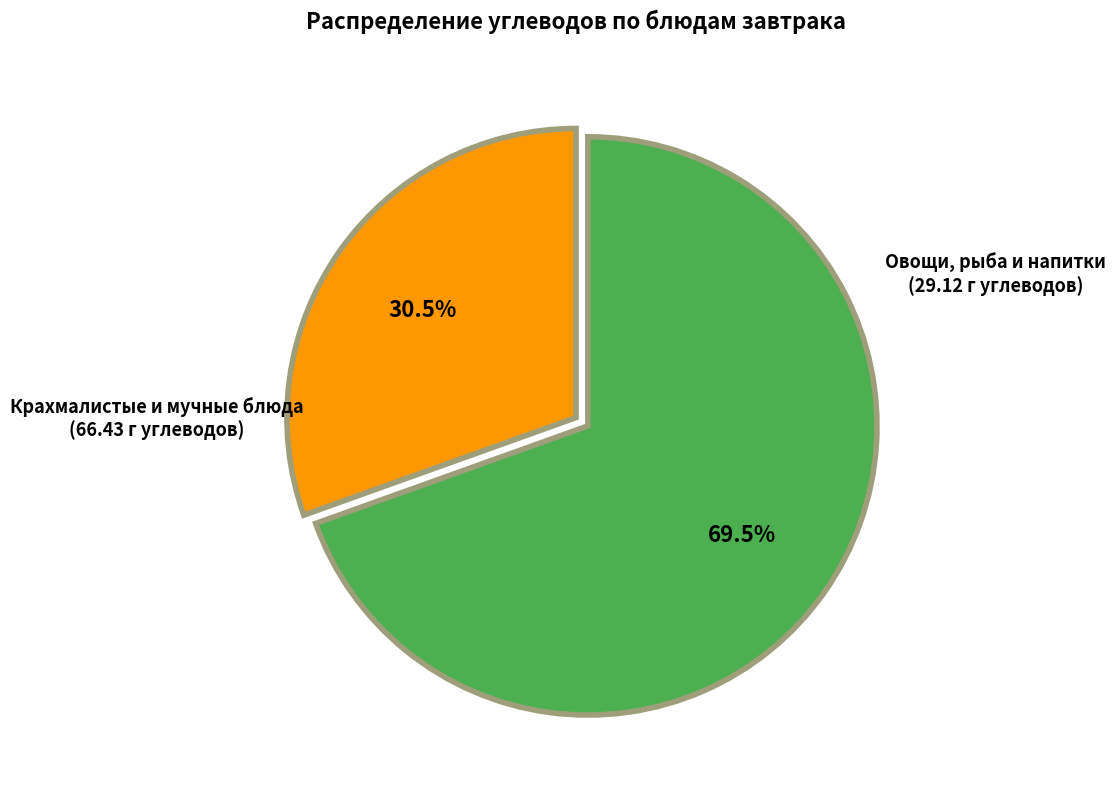

What is the total percentage of Крахмалистые и мучные блюда and Овощи, рыба и напитки?

100.0%